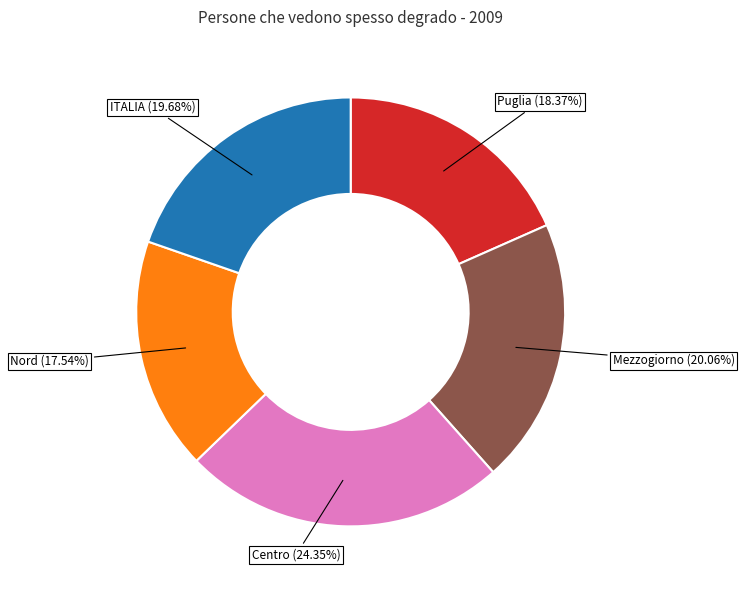

What portion of the pie excludes Puglia?

81.6%